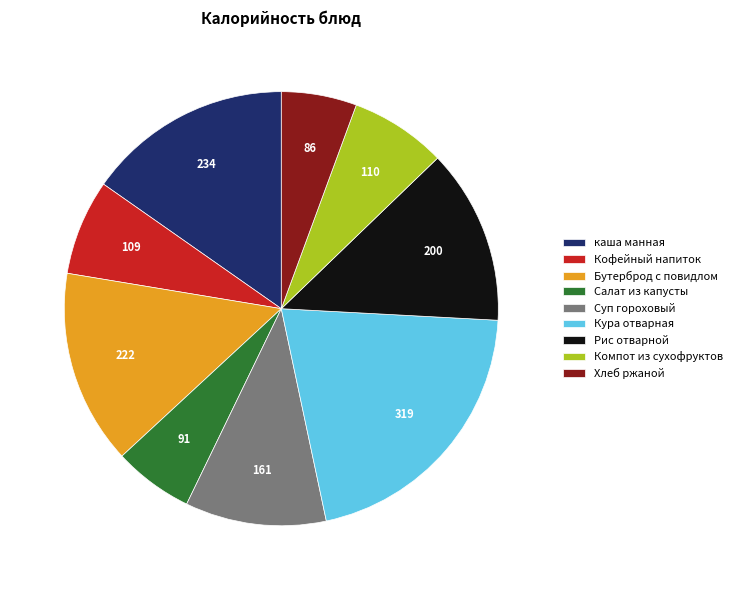

Does Кура отварная represent more than half of the total?

No